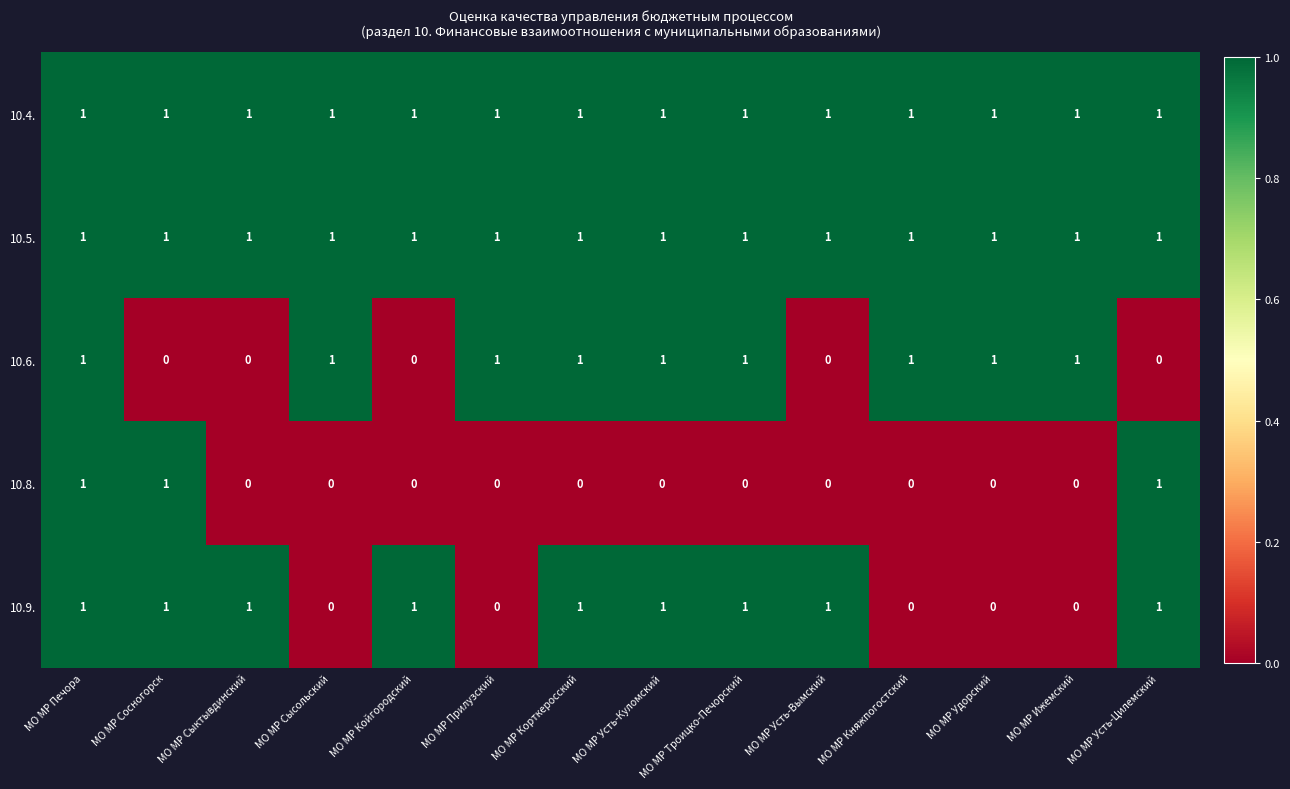

Is it true that 10.5. equals 1 at МО МР Усть-Куломский?

True